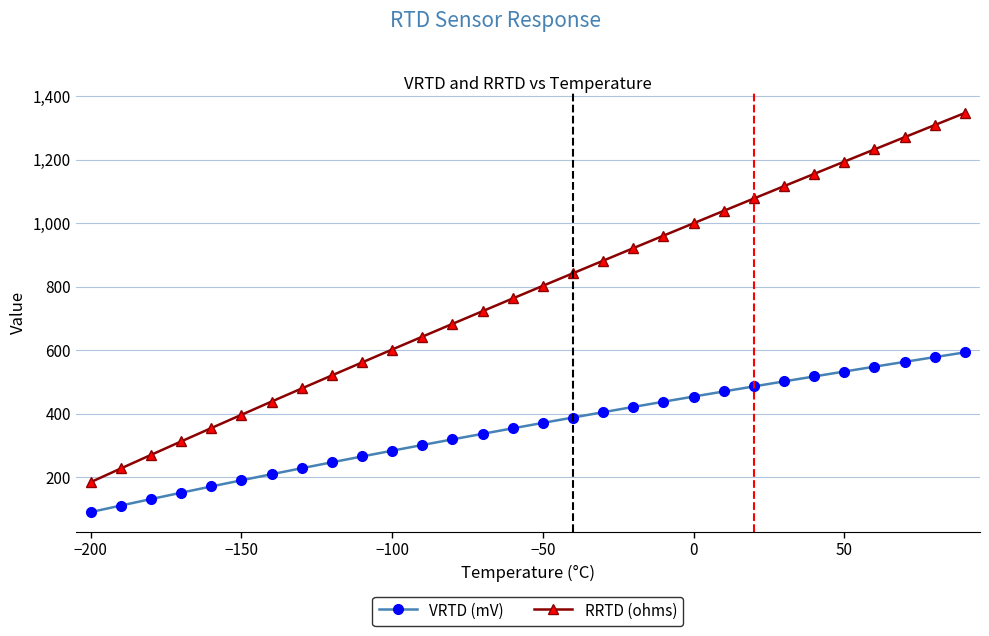

How many distinct data groups are displayed?

2